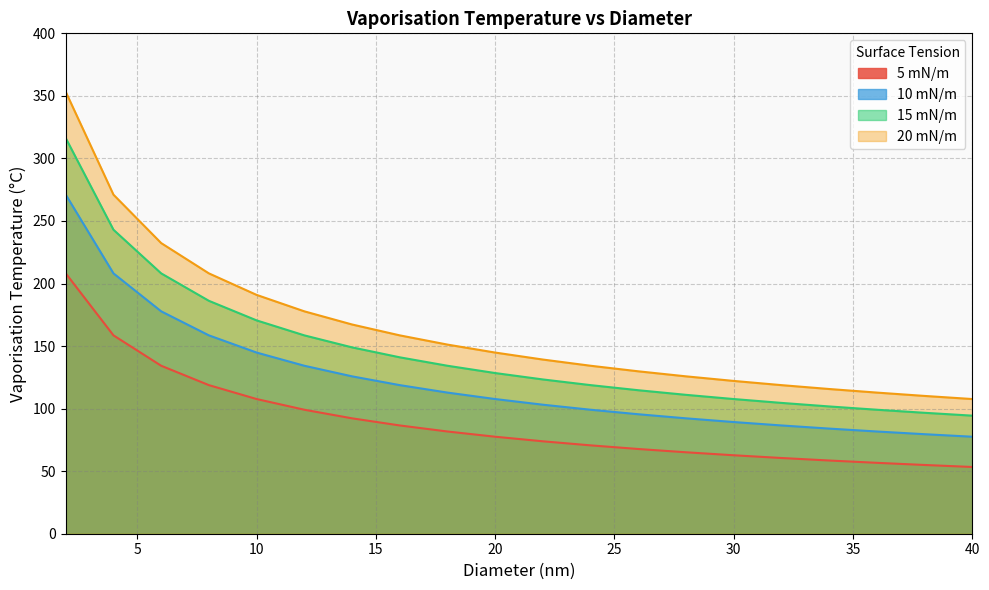

At which label does 15 mN/m reach its minimum?

40